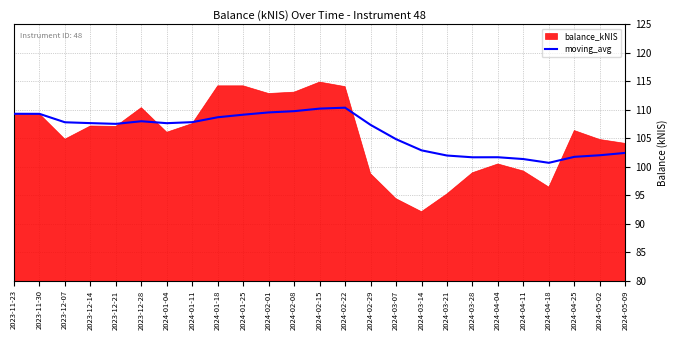

Approximately how many times larger is the value at 2024-05-02 compared to 2023-12-28?

0.9